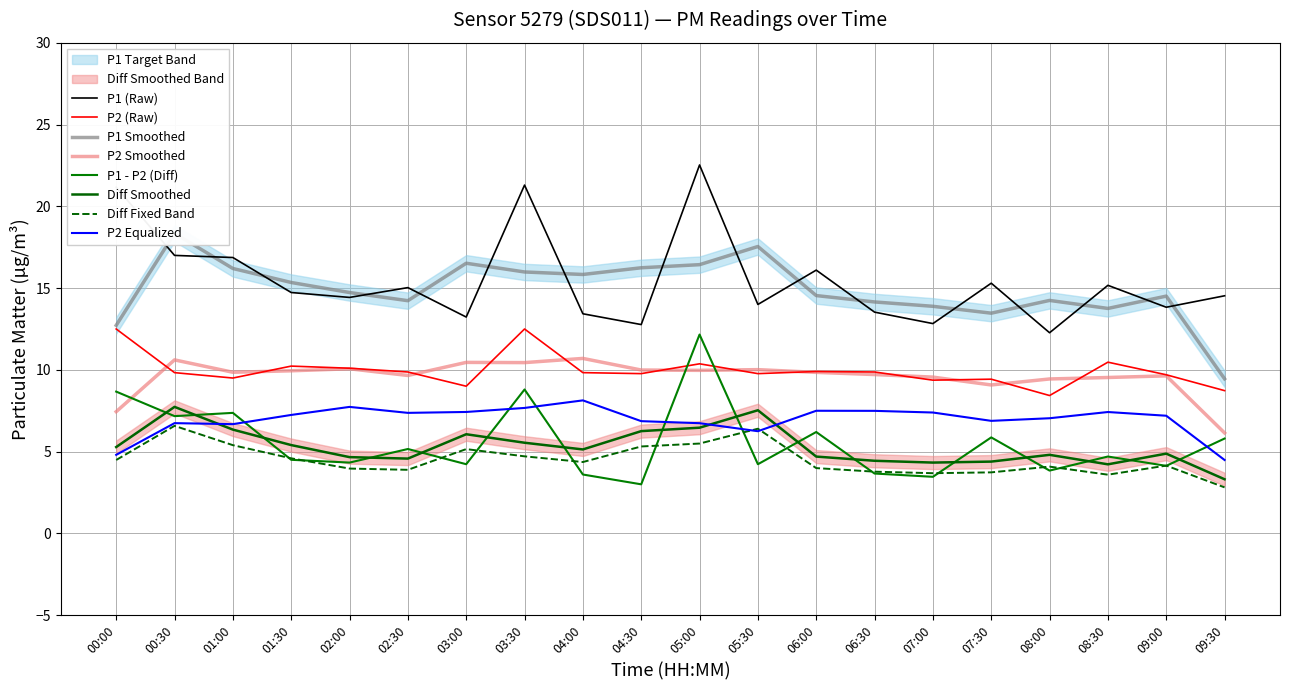

How many lines are shown in the chart?

2